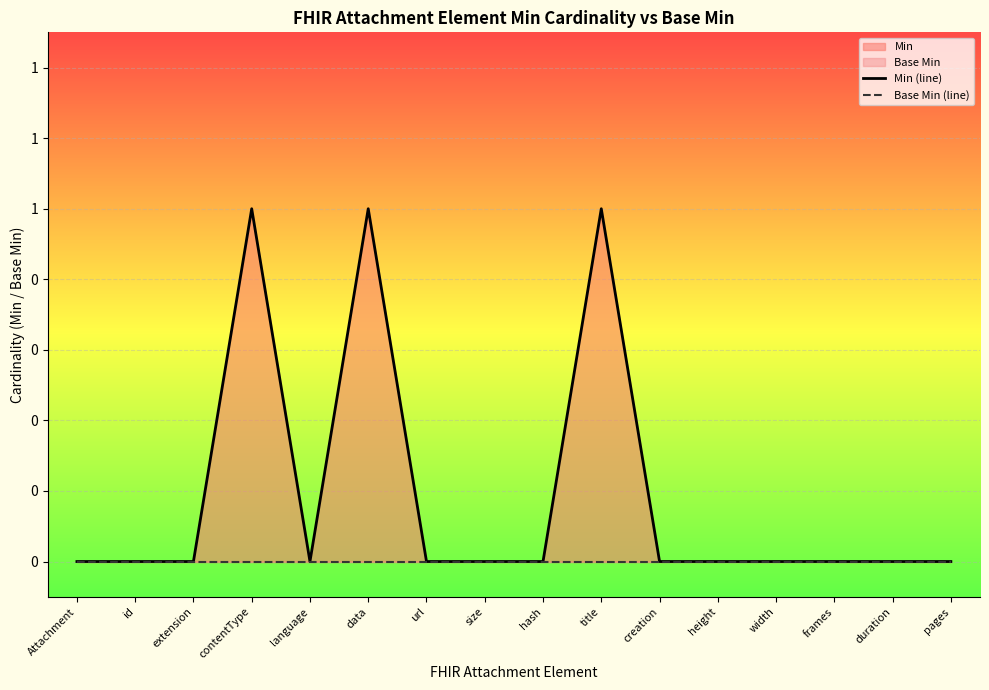

True or false: Base Min (line) and Min (line) intersect in this chart.

False